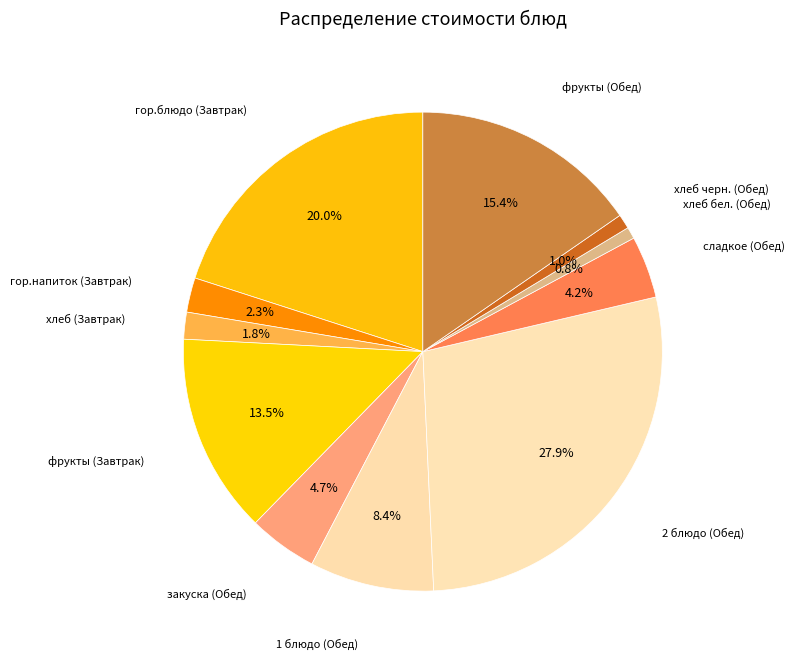

Does any single category account for the majority?

No